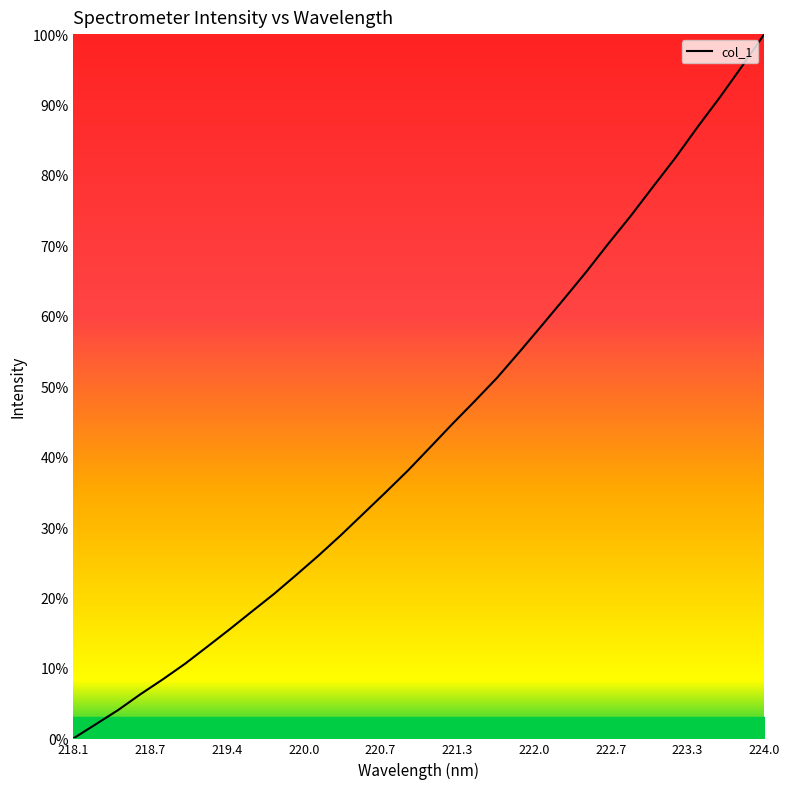

True or false: the data has more than 2 interior local peaks.

False